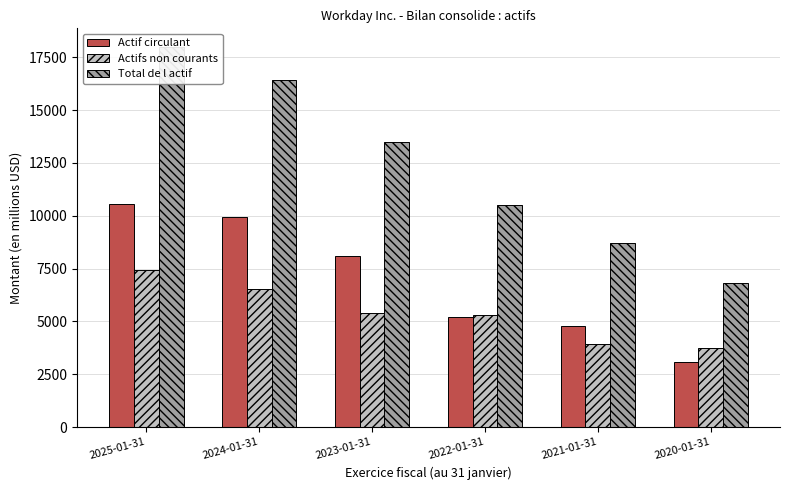

What value does the Actif circulant series have at 2020-01-31, to the nearest 50?

3100